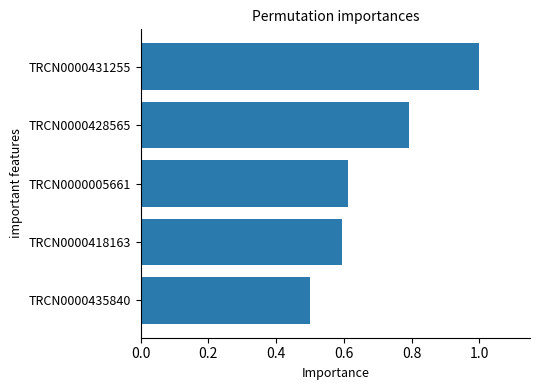

The value at TRCN0000435840 is 0.3. True or false?

False